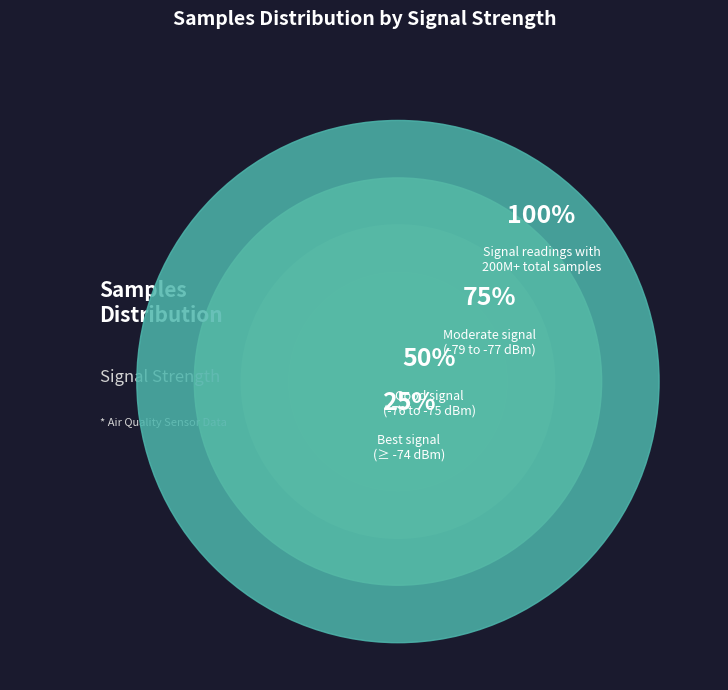

Between 21 and 33, which is larger?

33